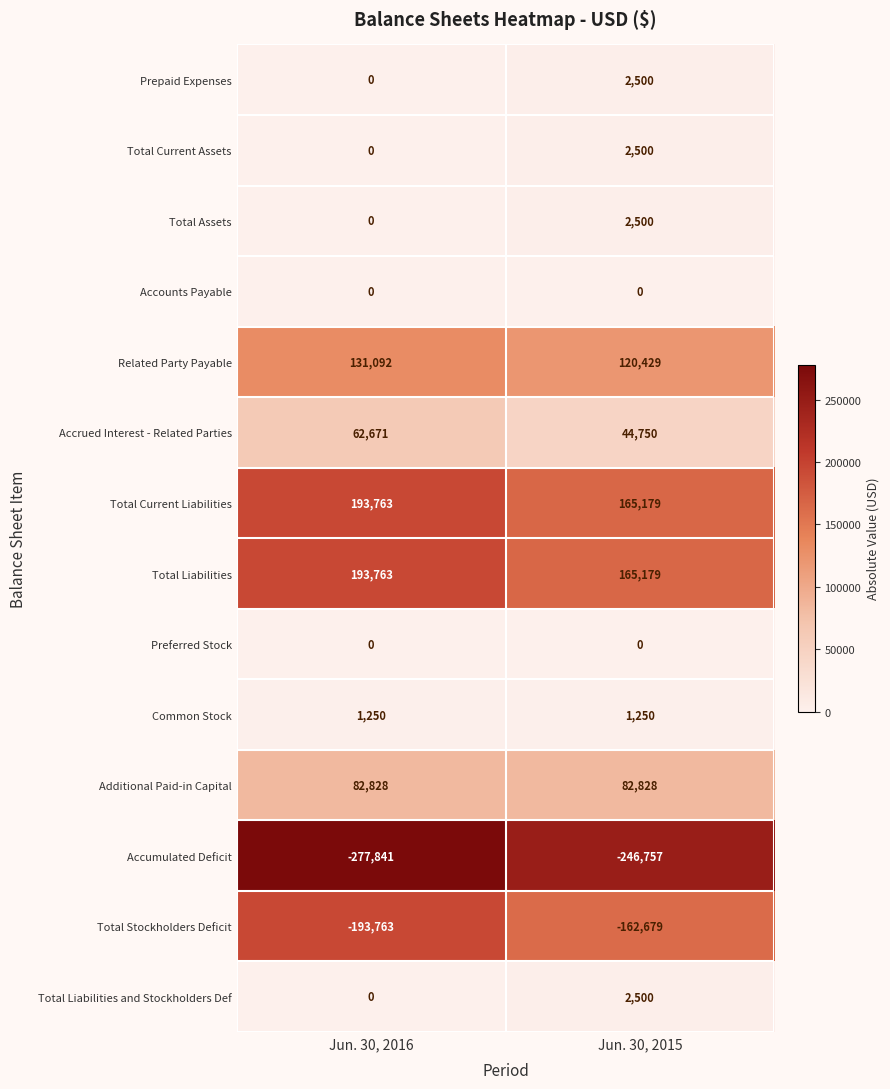

What is the difference between the maximum and minimum values in the Accrued Interest - Related Parties series?

17921